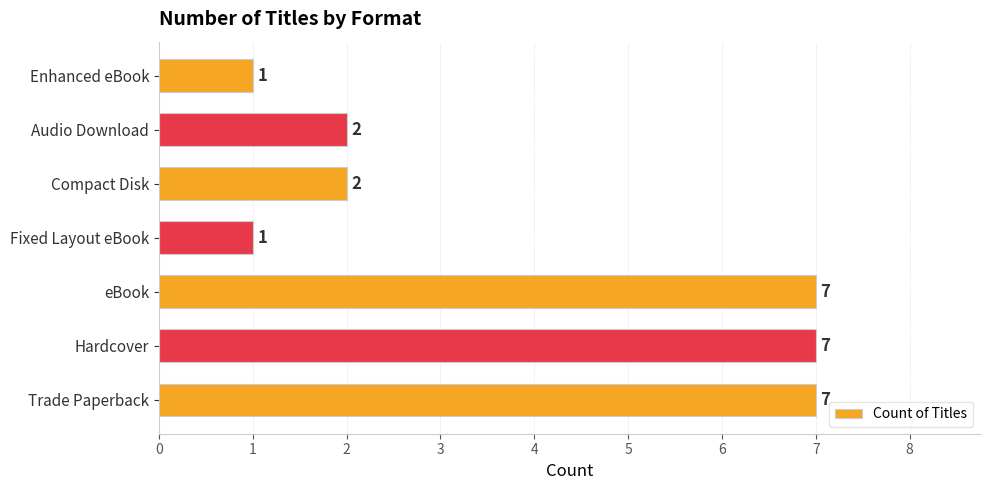

How many bars are there in total?

7